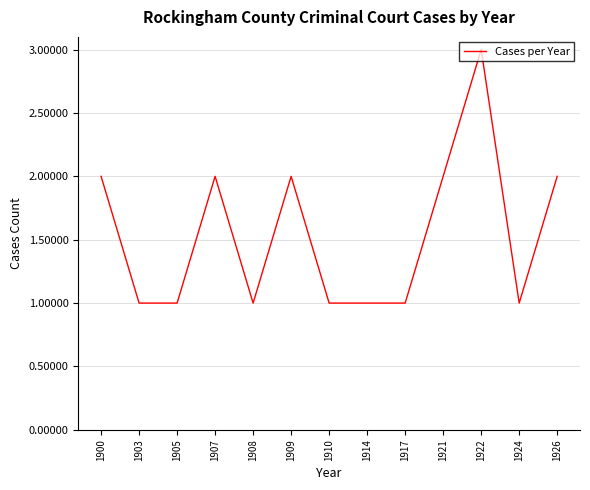

Does the chart have visible grid lines?

Yes